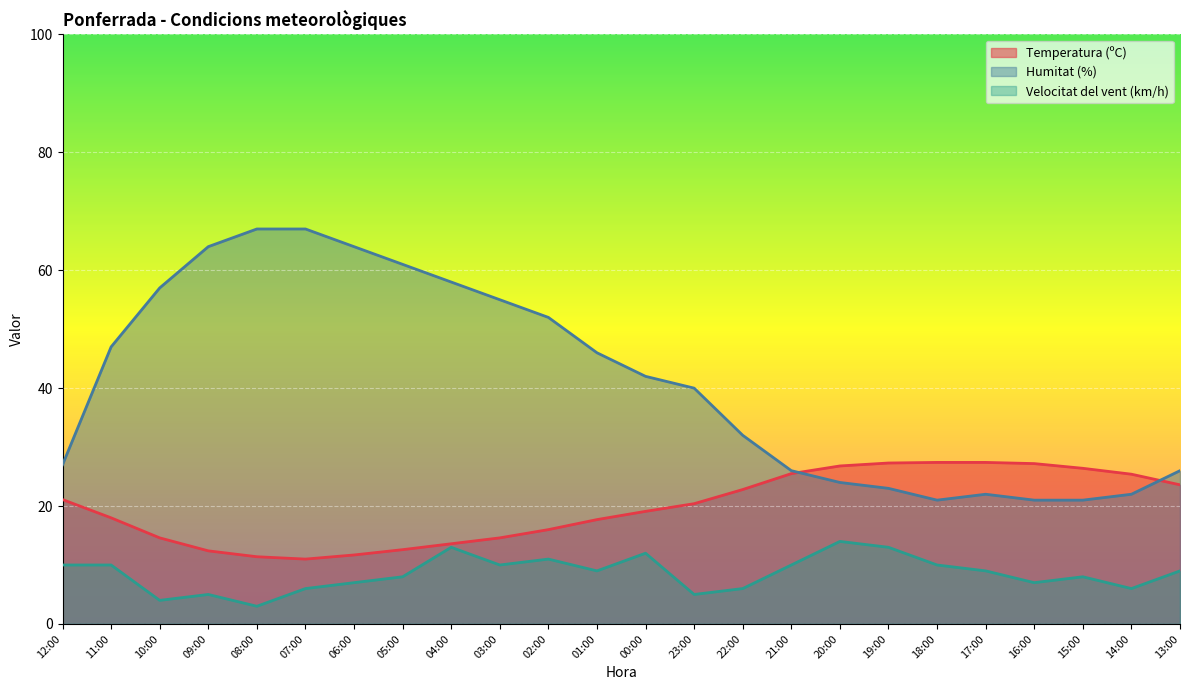

Which series has the widest spread of values?

Humitat (%)